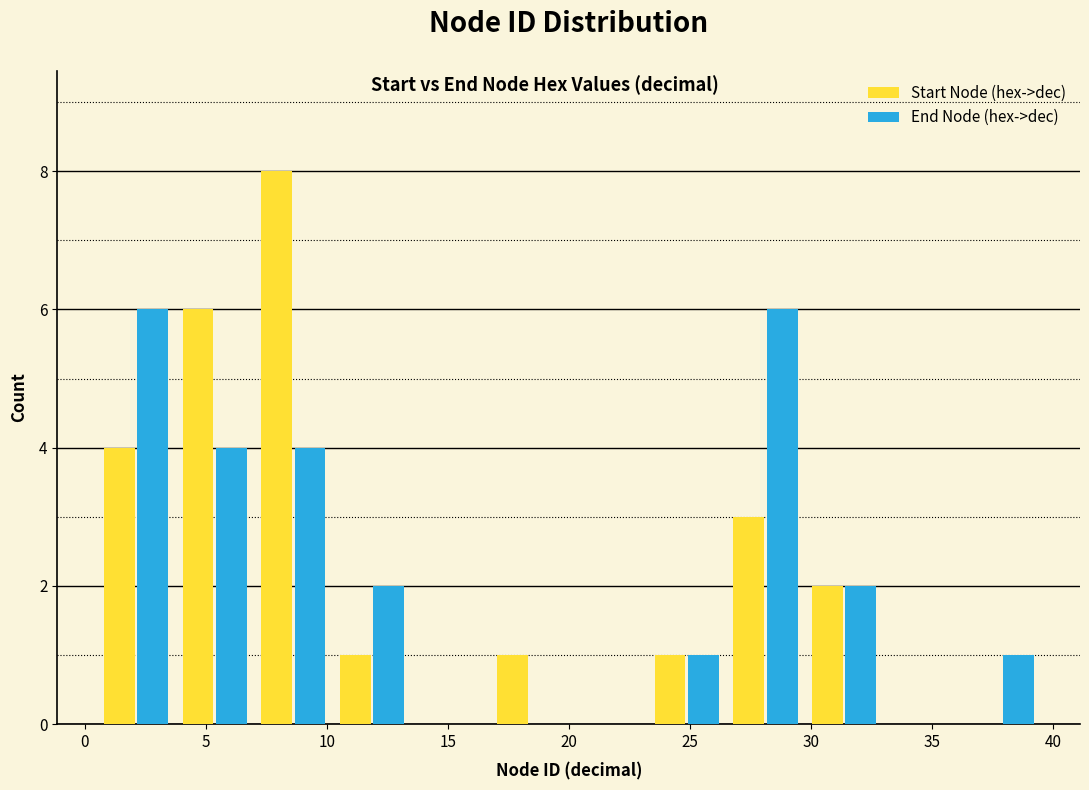

What is the height of the Start Node (hex->dec) bar covering 23.25 to 26.50 on the x-axis? Neither the bar edges nor the heights are printed on the chart, so give them approximately, as read against the axes.

1